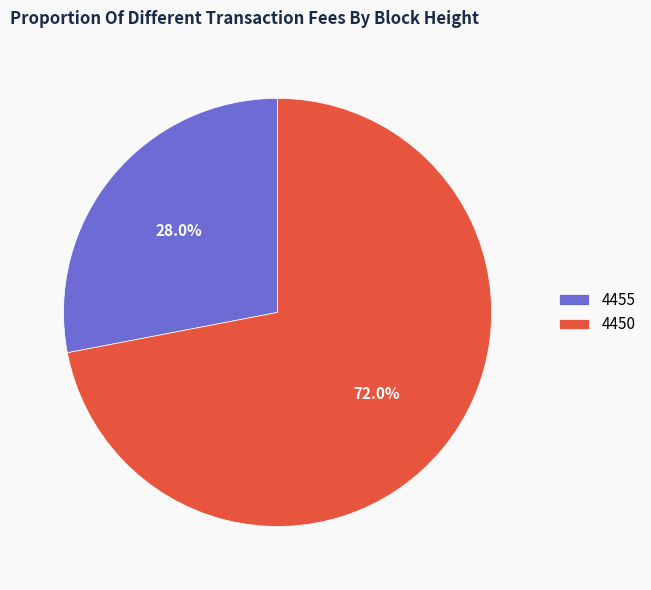

Approximately how many times larger is the value at 4455 compared to 4450?

0.4